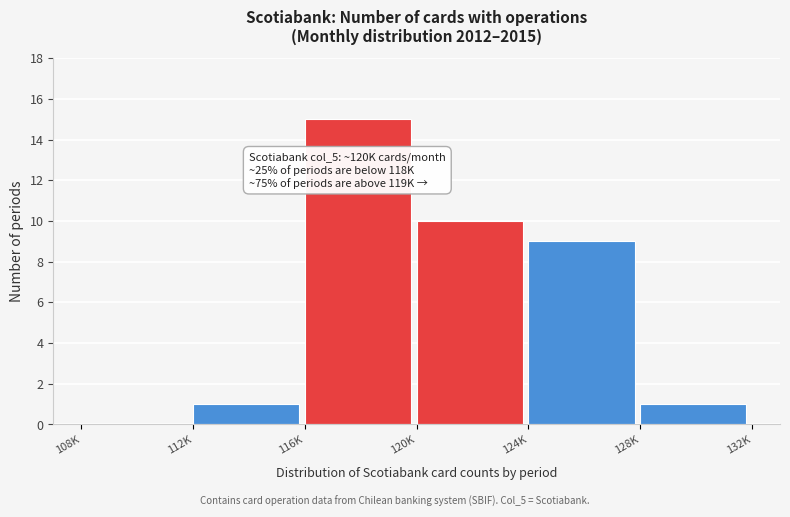

Reading right to left, list all the values displayed in this chart.

128K=1	124K=9	120K=10	116K=15	112K=1	108K=0